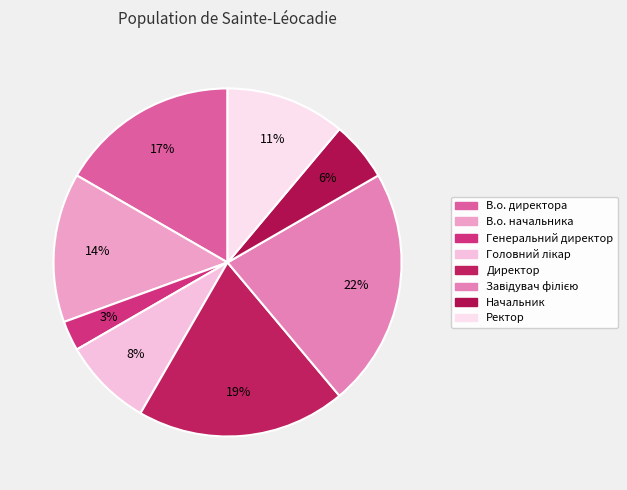

What percentage is NOT represented by Начальник?

94.4%